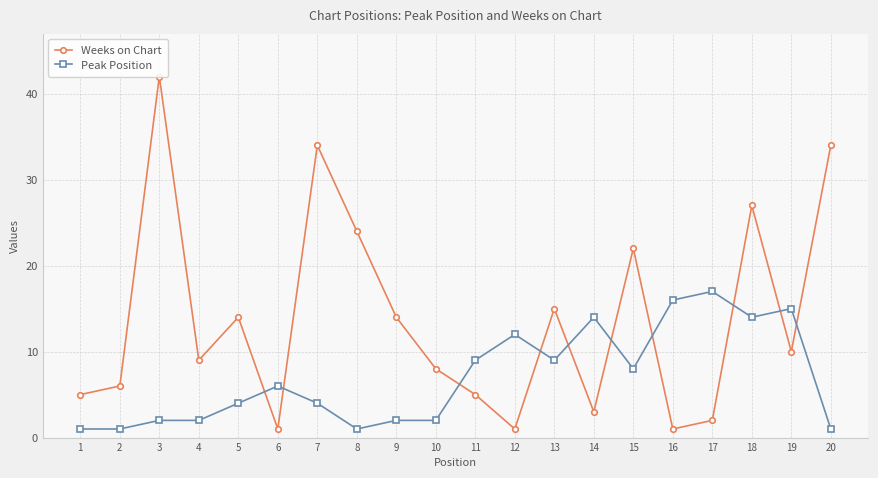

True or false: Peak Position has more than 0 points higher than both neighbors.

True